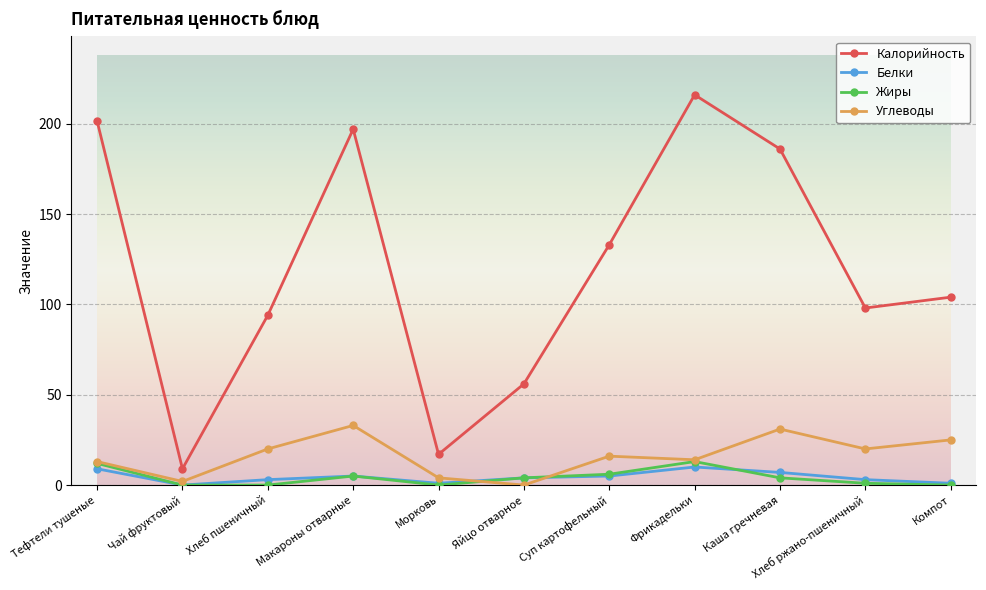

What is the difference between the second highest and second lowest values in the Калорийность series?

184.5